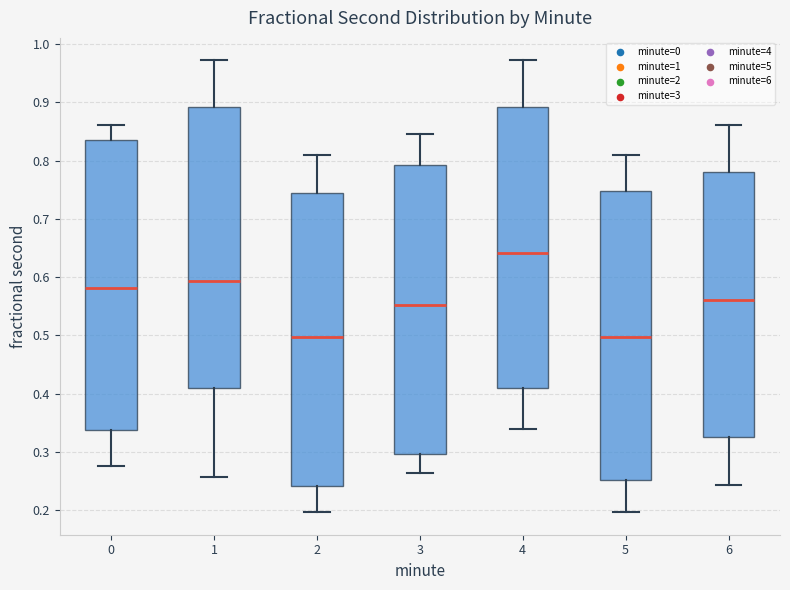

Reading left to right, transcribe this box plot: for each box, give where its median line is, the range the box spans, and where its two whiskers end, as read against the y-axis. The values are not printed on the chart, so give them approximately, as read against the axis.

0: median 0.58, box 0.34 to 0.84, whiskers 0.28 to 0.86
1: median 0.59, box 0.41 to 0.89, whiskers 0.26 to 0.97
2: median 0.50, box 0.24 to 0.75, whiskers 0.20 to 0.81
3: median 0.55, box 0.30 to 0.79, whiskers 0.26 to 0.85
4: median 0.64, box 0.41 to 0.89, whiskers 0.34 to 0.97
5: median 0.50, box 0.25 to 0.75, whiskers 0.20 to 0.81
6: median 0.56, box 0.32 to 0.78, whiskers 0.24 to 0.86